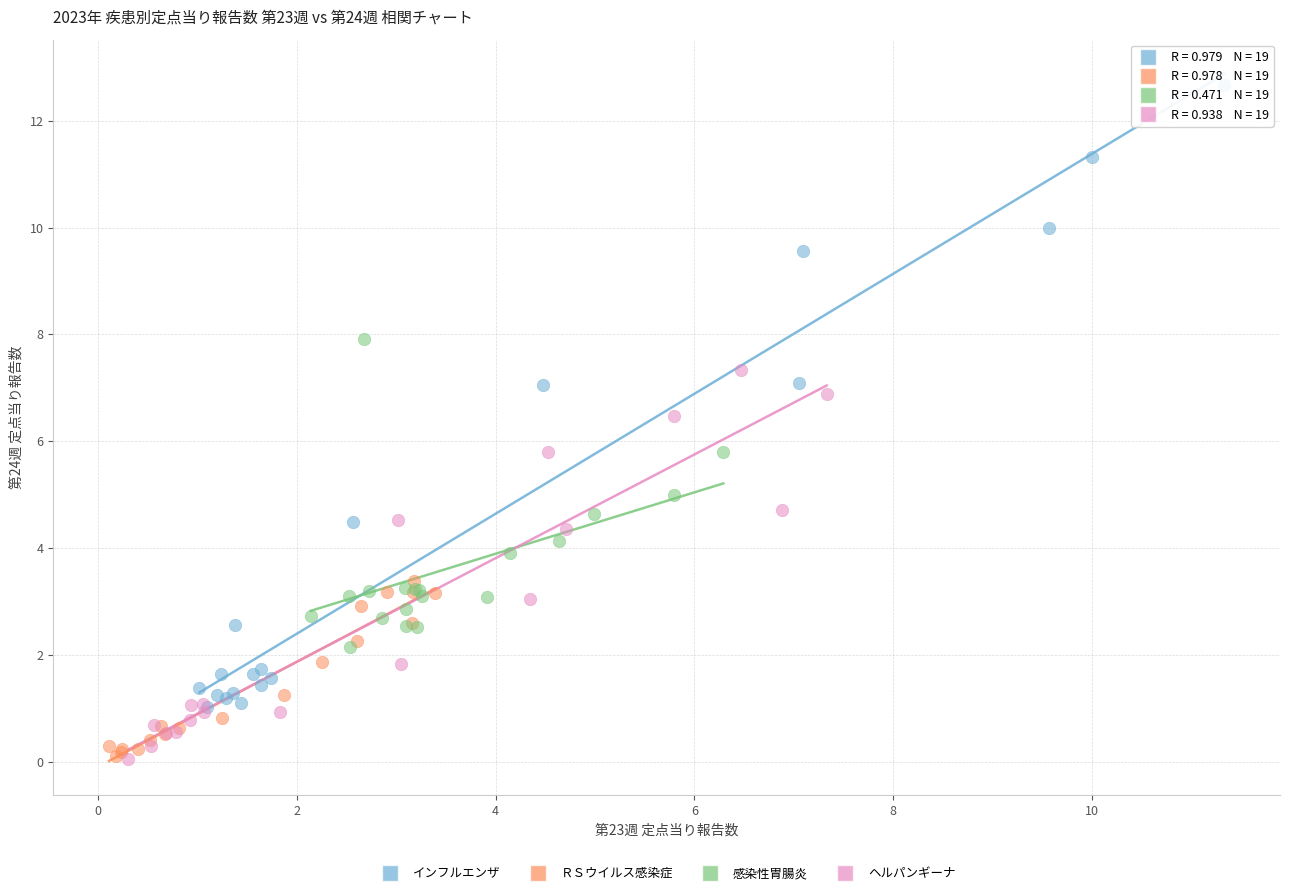

Which series reaches the maximum Y coordinate?

インフルエンザ